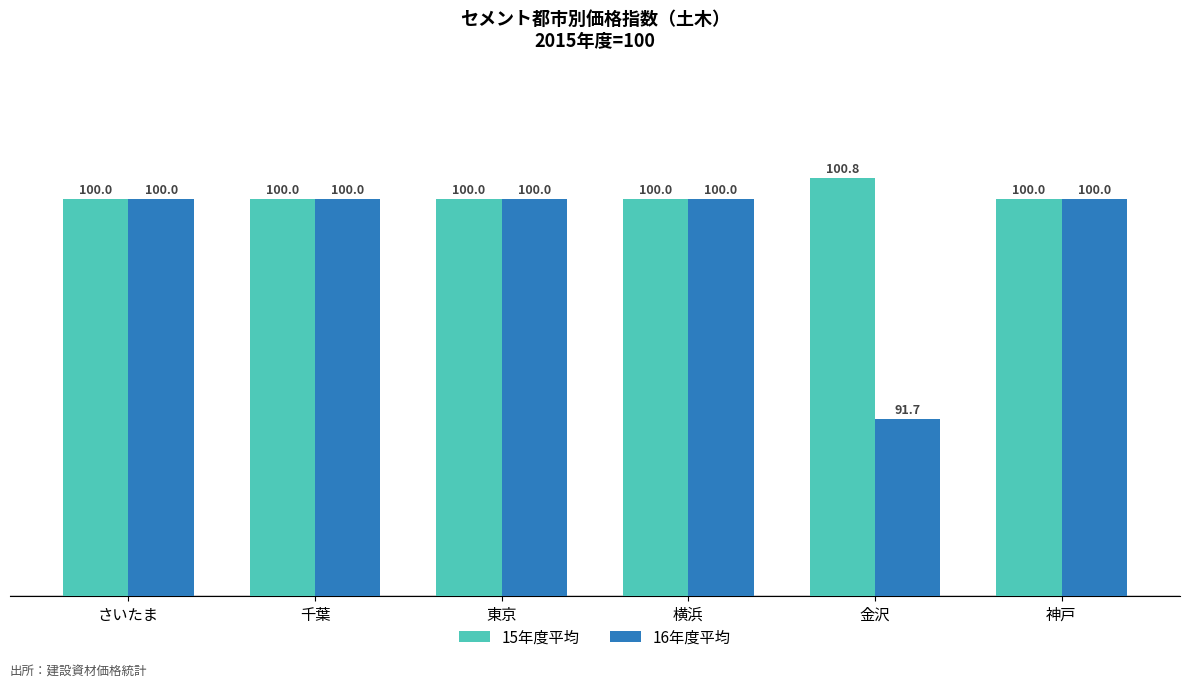

What is the difference between the maximum and minimum values in the 15年度平均 series?

0.8